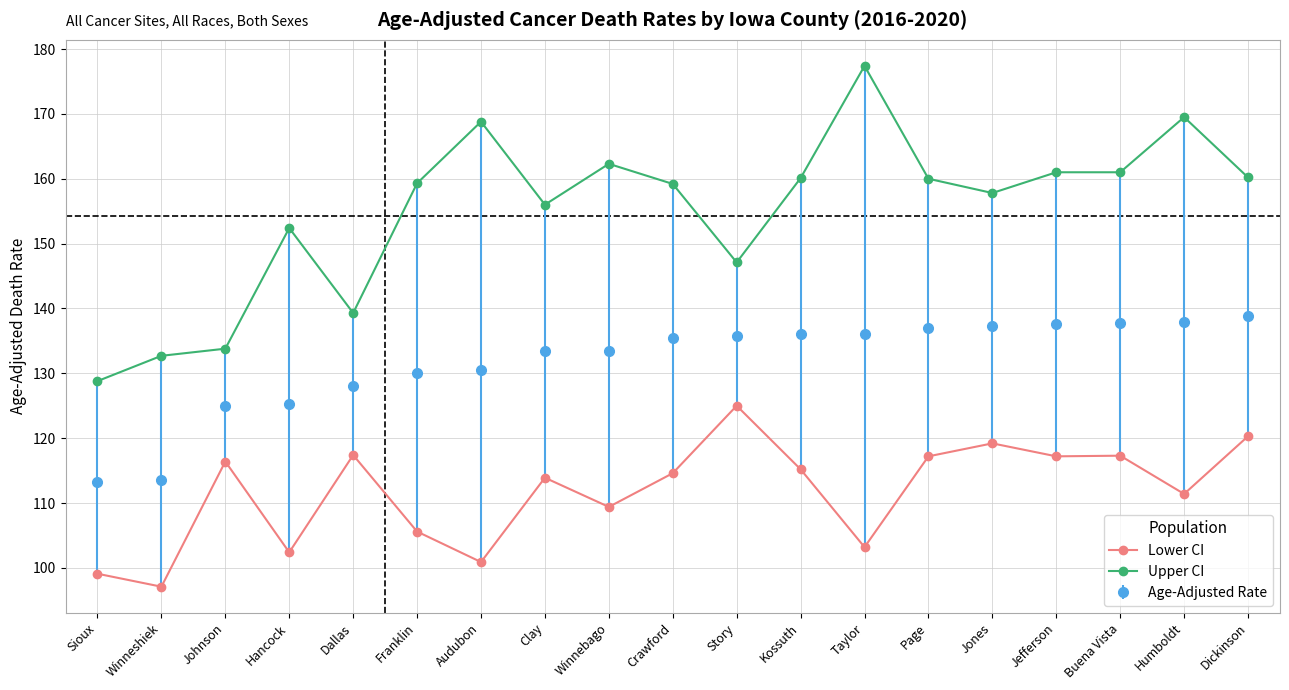

How many distinct data groups are displayed?

3